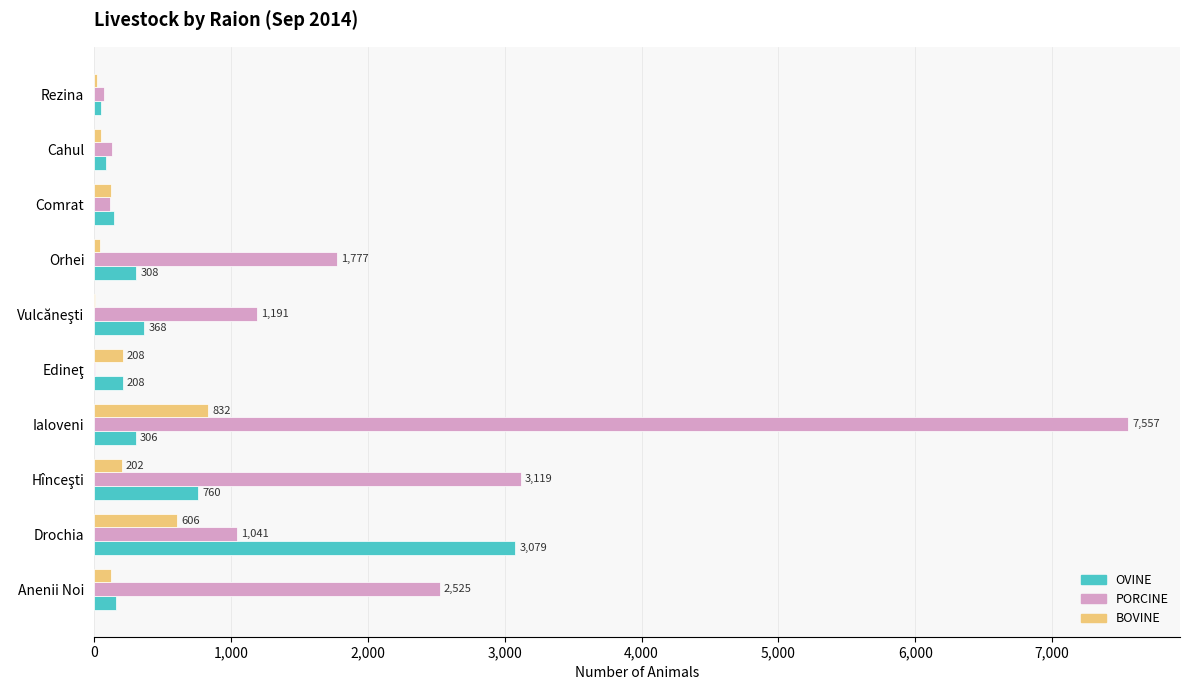

Which label corresponds to the largest value in the chart?

Ialoveni